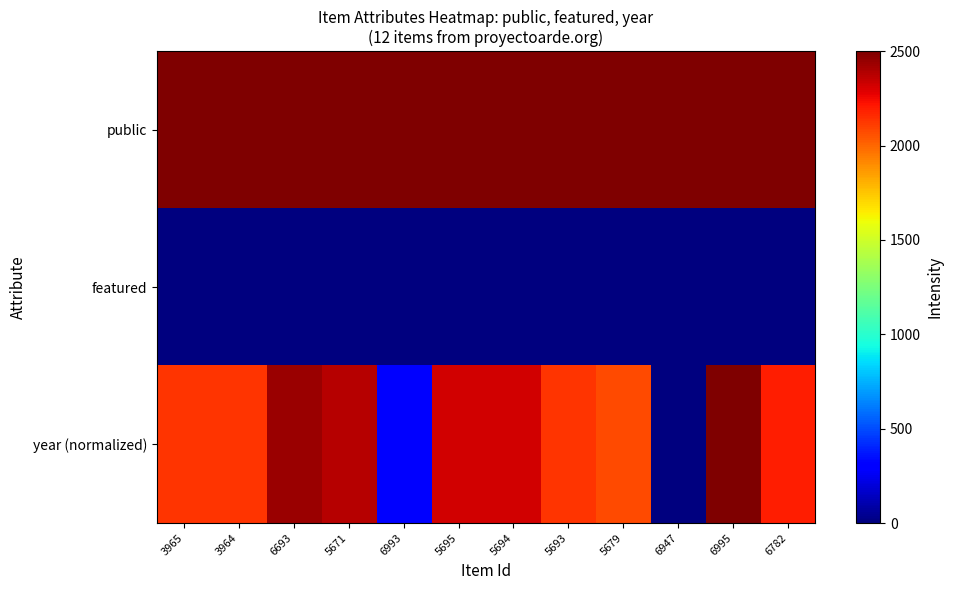

Reading left to right, transcribe all the data shown in this chart.

public: 3965=2500.0	3964=2500.0	6693=2500.0	5671=2500.0	6993=2500.0	5695=2500.0	5694=2500.0	5693=2500.0	5679=2500.0	6947=2500.0	6995=2500.0	6782=2500.0
featured: 3965=0.0	3964=0.0	6693=0.0	5671=0.0	6993=0.0	5695=0.0	5694=0.0	5693=0.0	5679=0.0	6947=0.0	6995=0.0	6782=0.0
year (normalized): 3965=2134.1	3964=2134.1	6693=2439.0	5671=2378.0	6993=304.9	5695=2317.1	5694=2317.1	5693=2134.1	5679=2073.2	6947=0.0	6995=2500.0	6782=2195.1